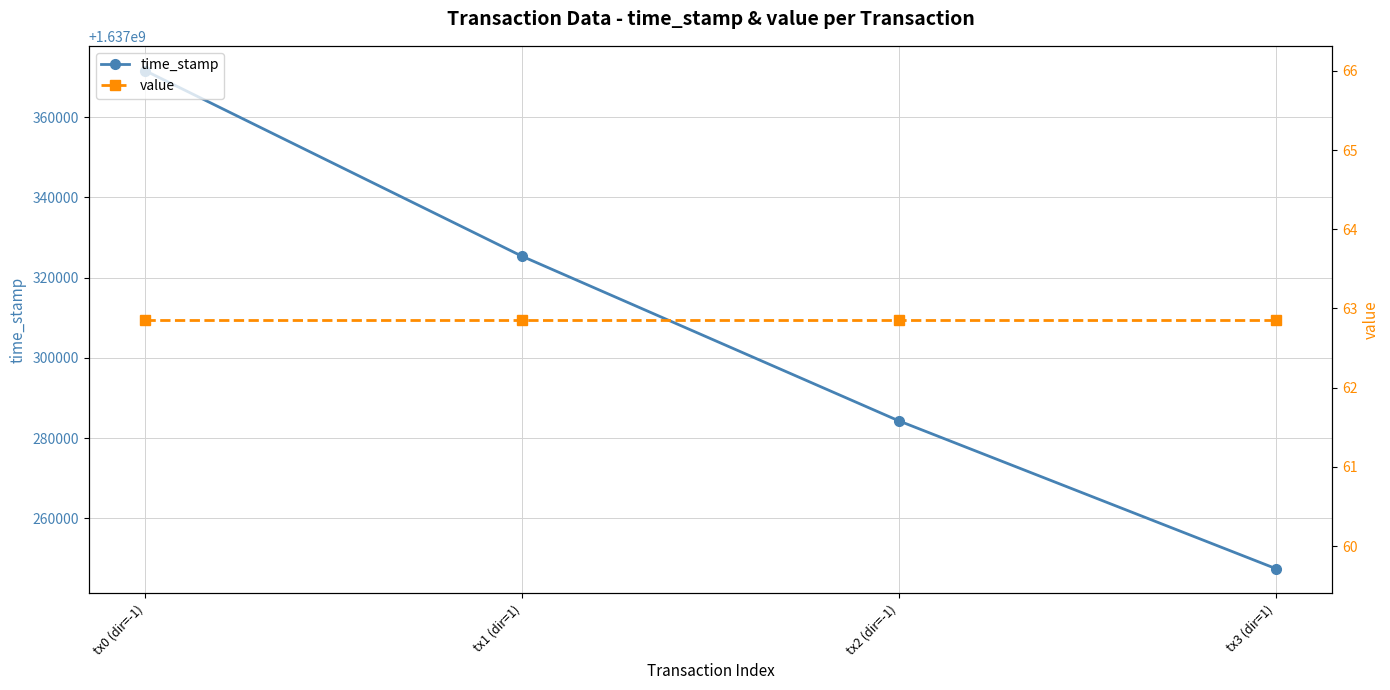

What is the value of the value point at the 1st from the left?

62.9